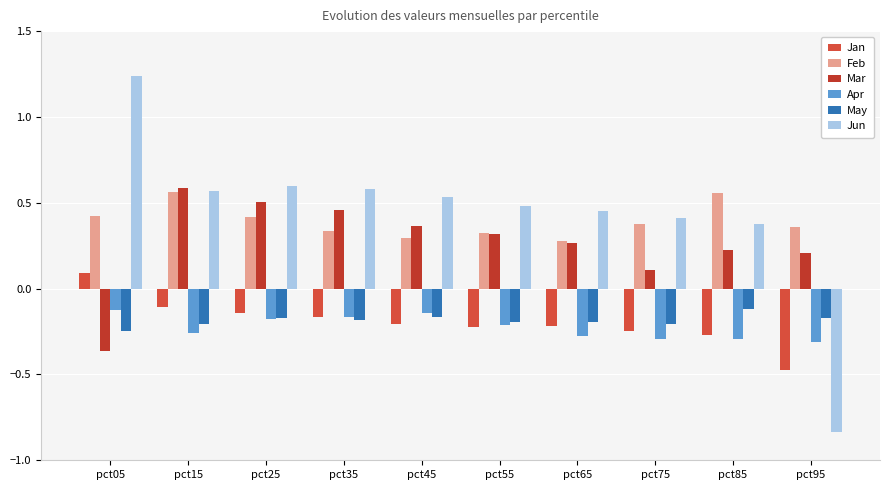

Is the value of Apr at pct55 greater than the value of Feb at pct75?

No